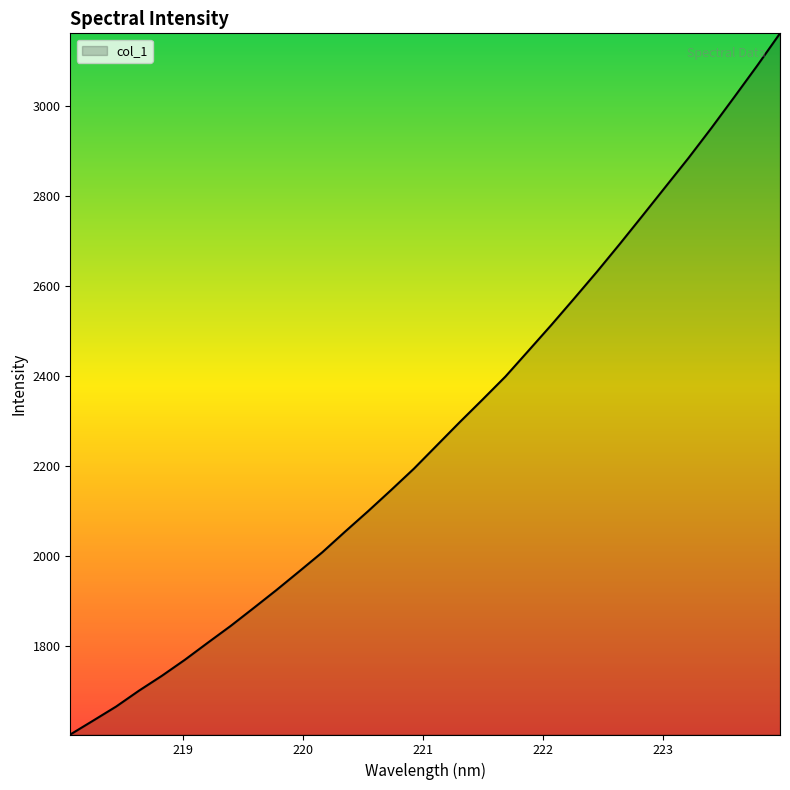

What is the minimum value shown in the chart?

1602.5